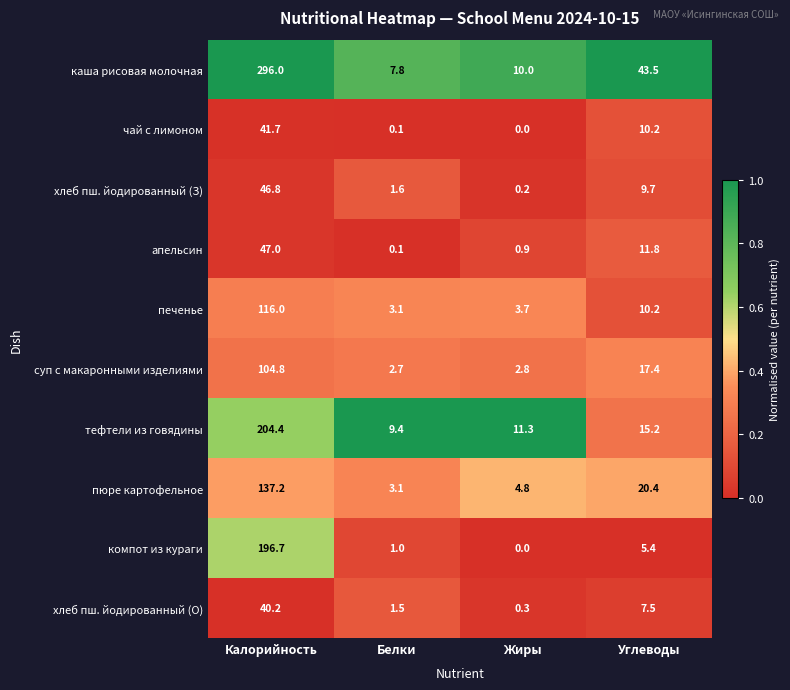

True or false: чай с лимоном has a value of 58.4 at Калорийность.

False